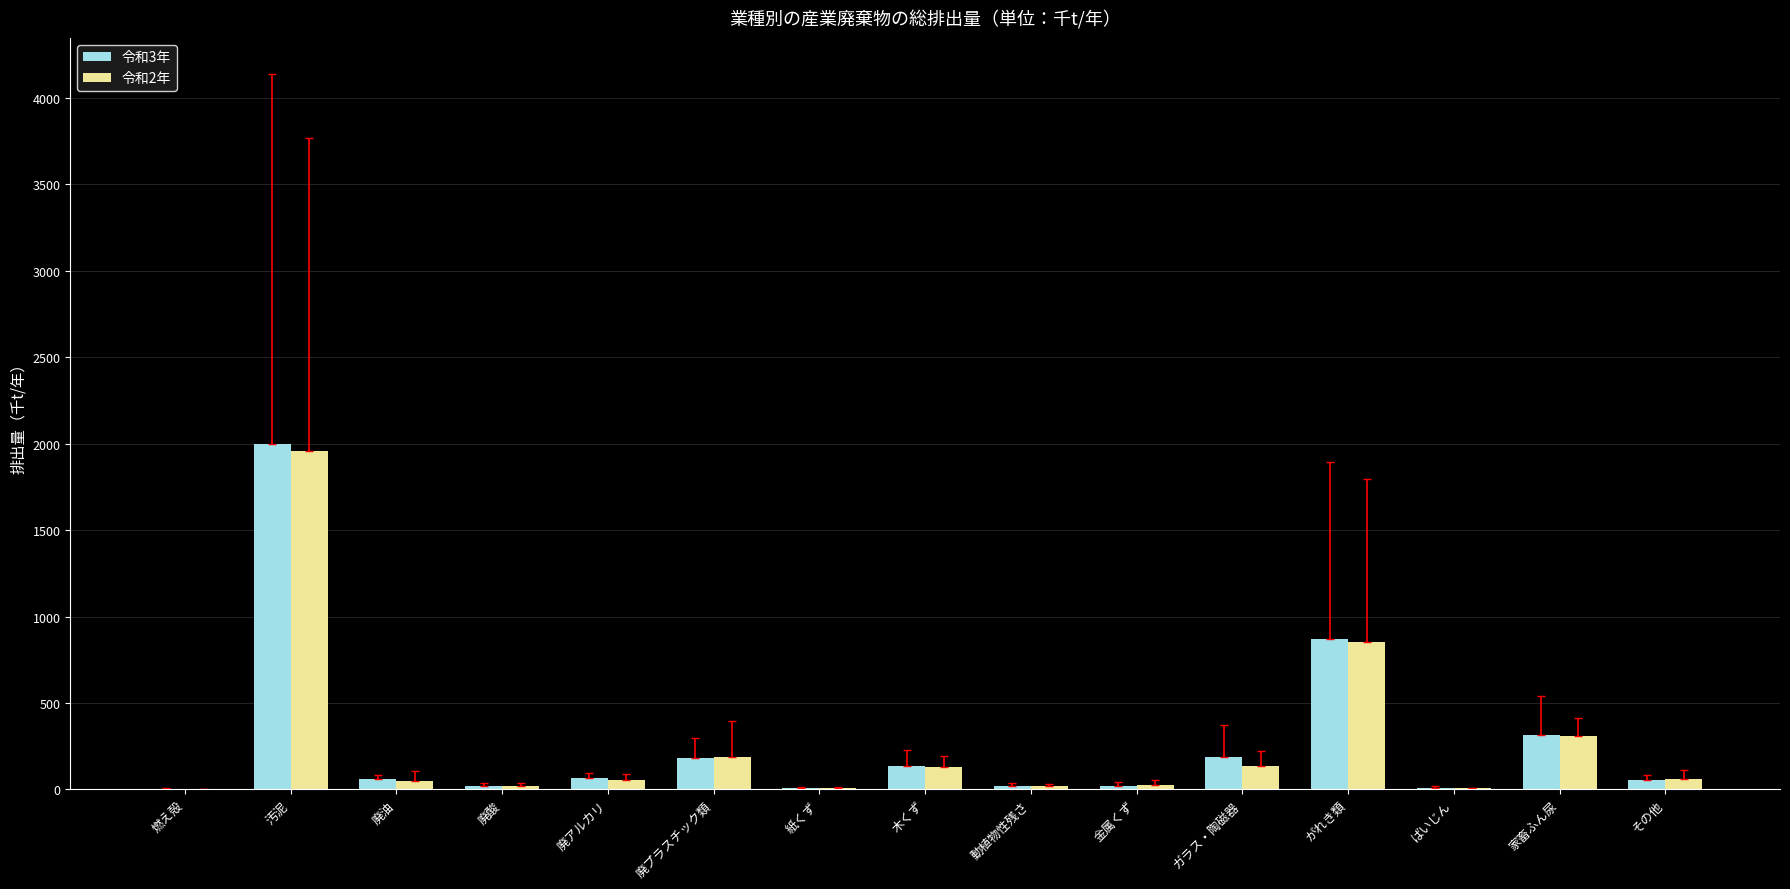

Which category has the highest value in the 令和3年 series?

汚泥